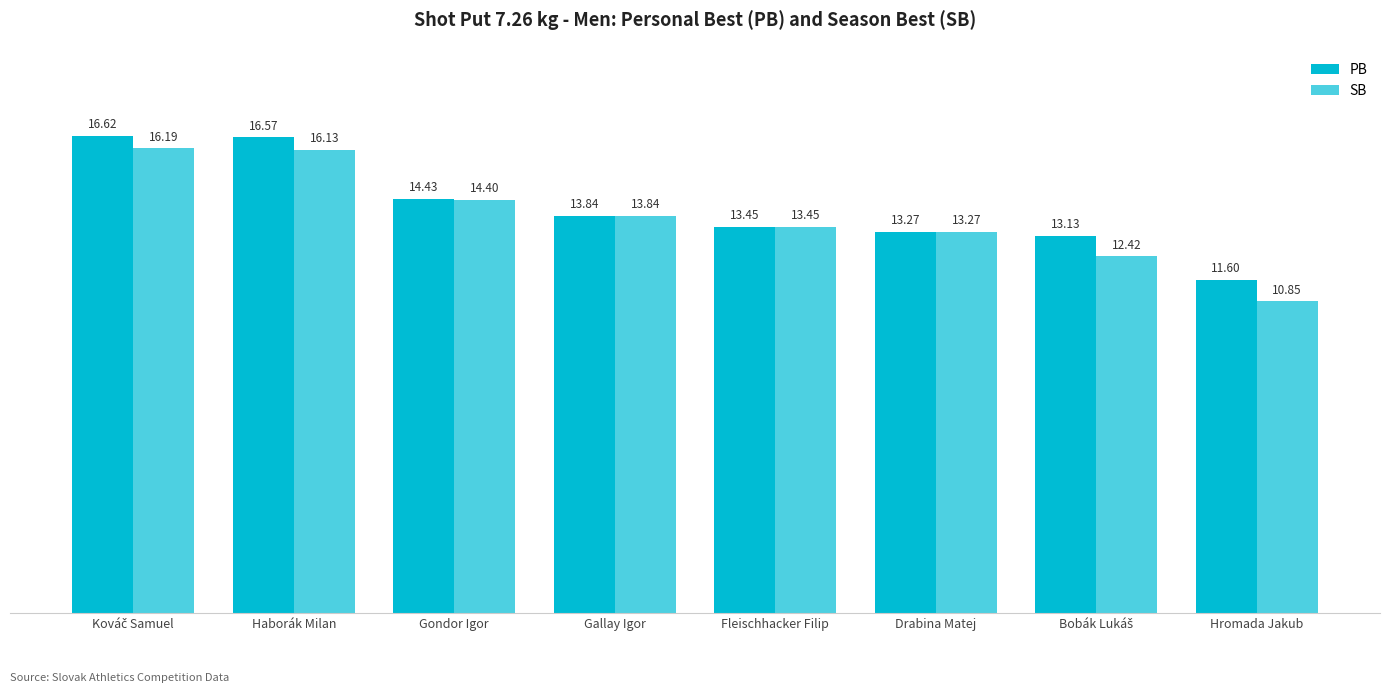

What is the value of the PB bar at the 3rd from the left?

14.4